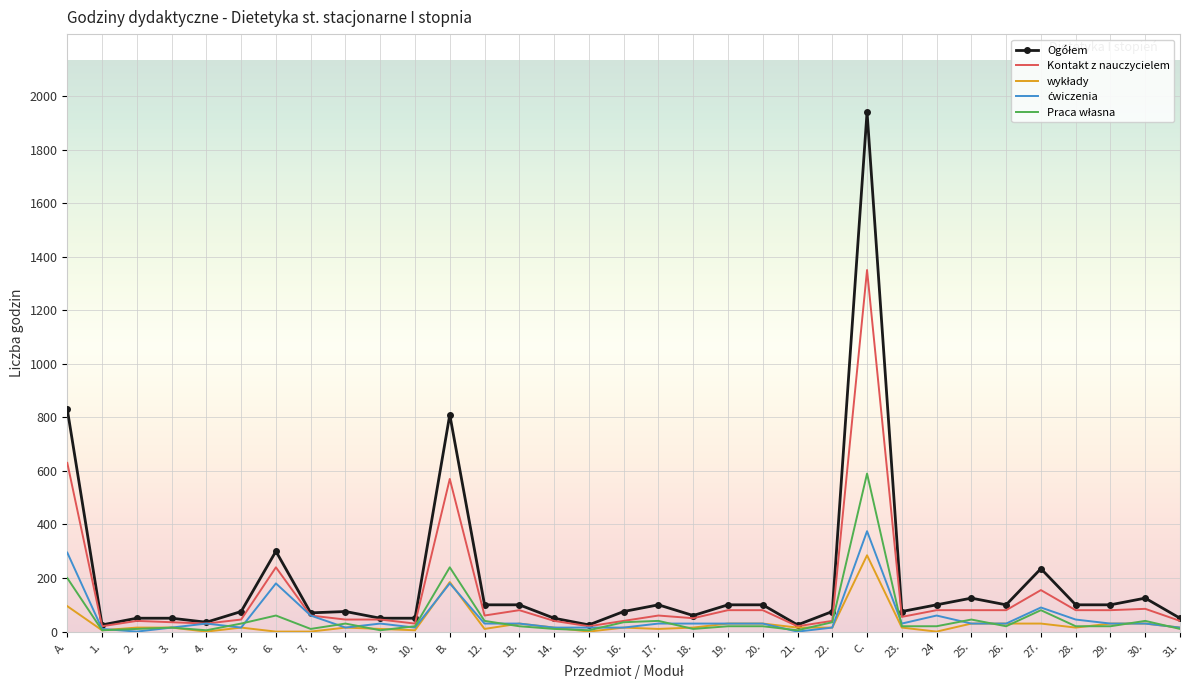

What is the maximum value for Kontakt z nauczycielem?

1350